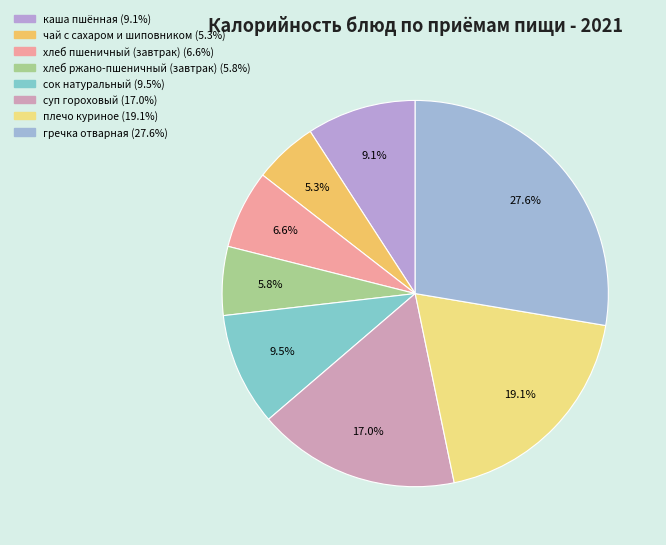

How many slices are in this pie chart?

8